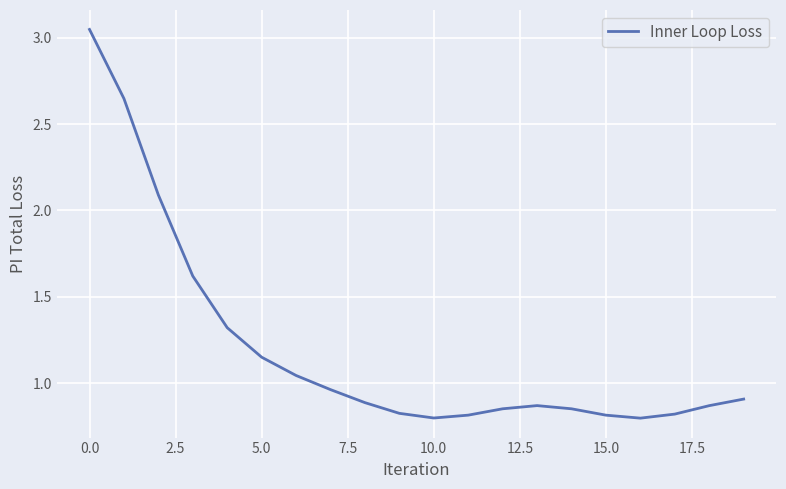

What is the difference between the maximum and minimum values?

2.2